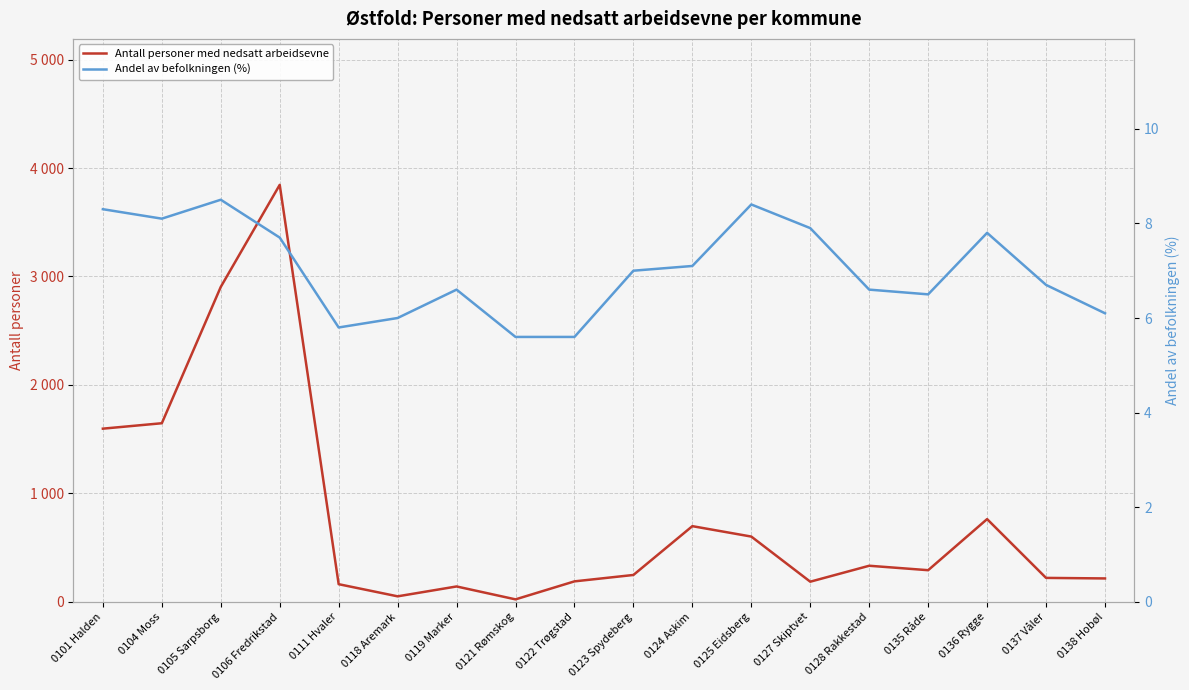

Between 0136 Rygge and 0138 Hobøl, which series saw the biggest shift?

Antall personer med nedsatt arbeidsevne